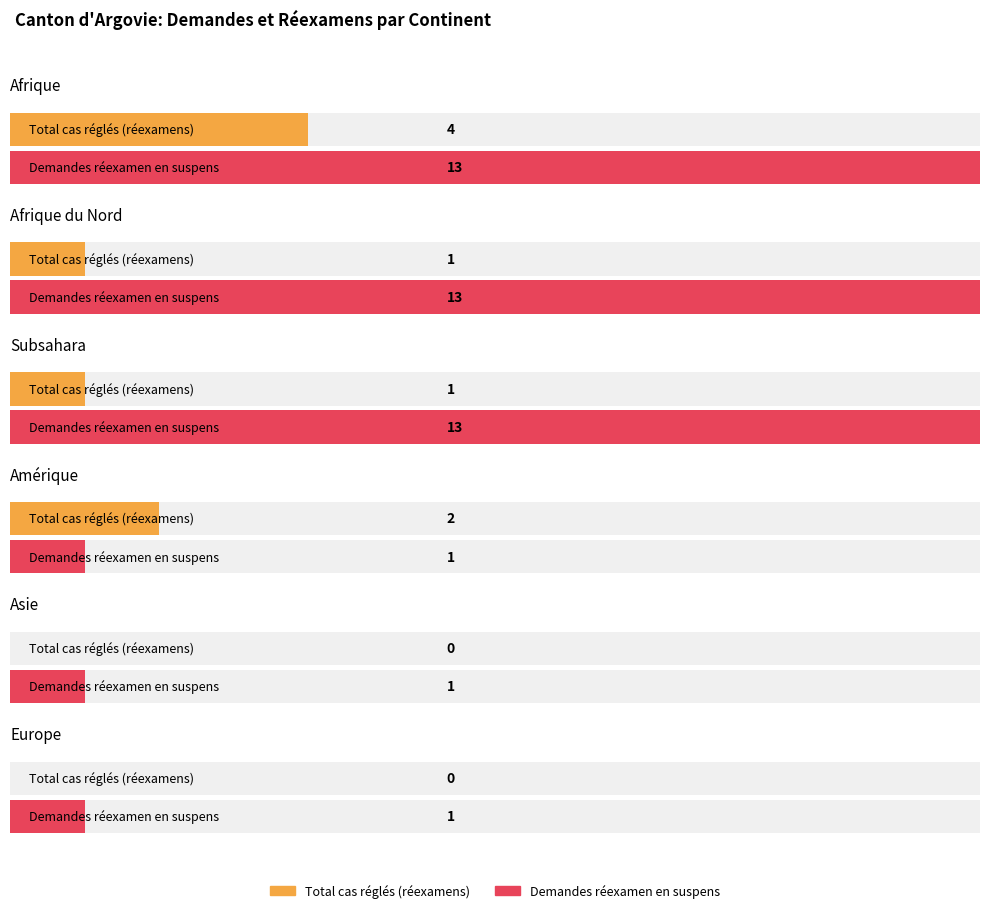

Are the bars horizontal?

Yes